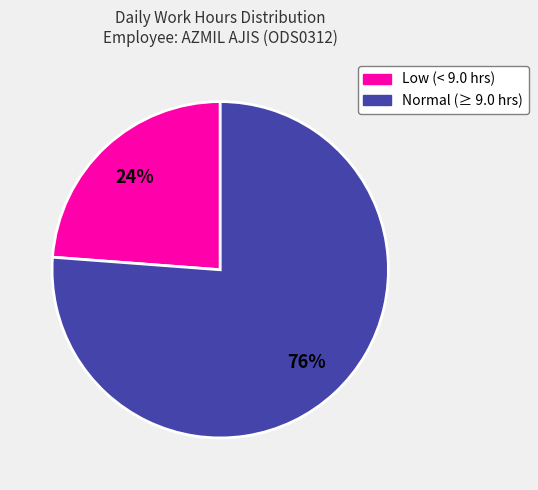

Is there a majority slice in this chart?

Yes